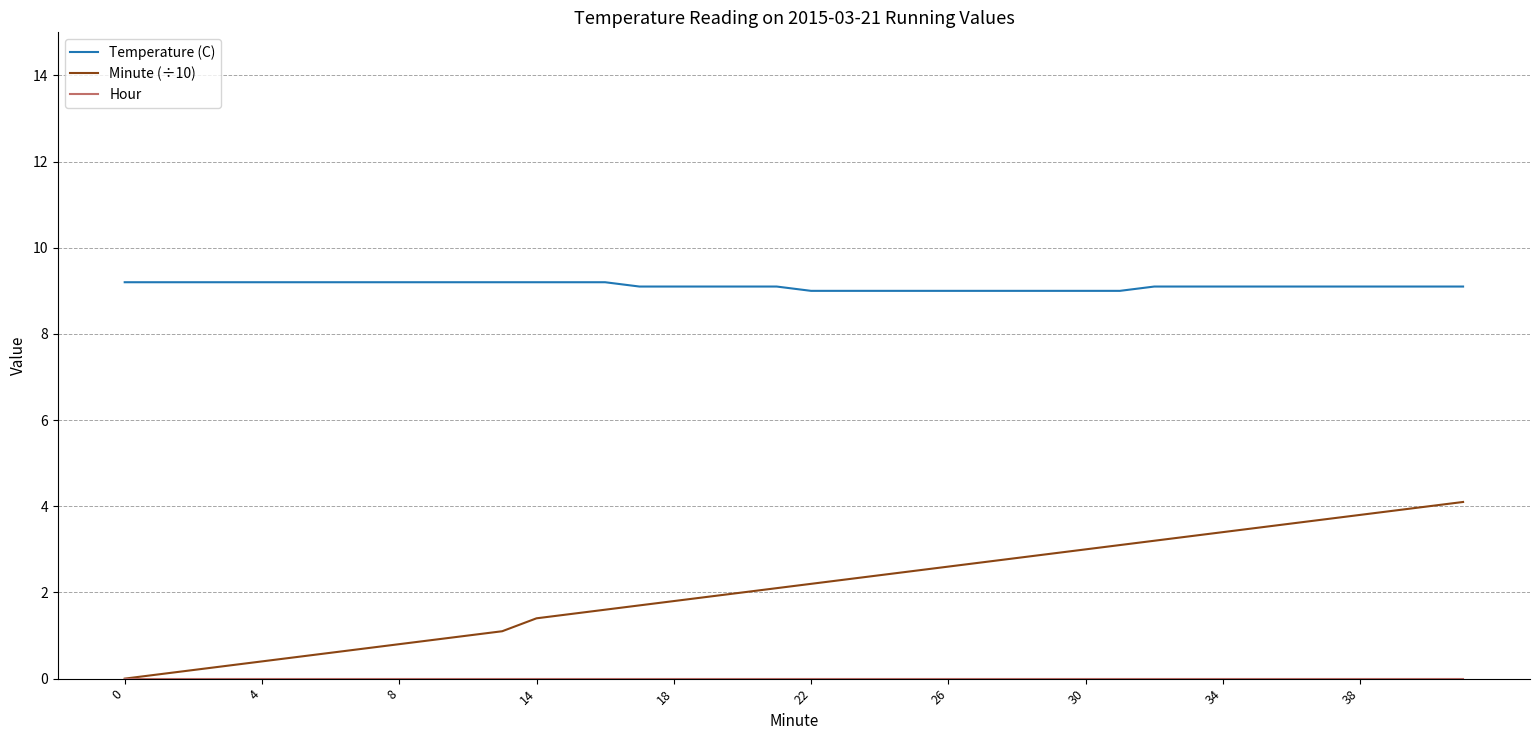

True or false: Minute (÷10) and Temperature (C) cross at least once.

False